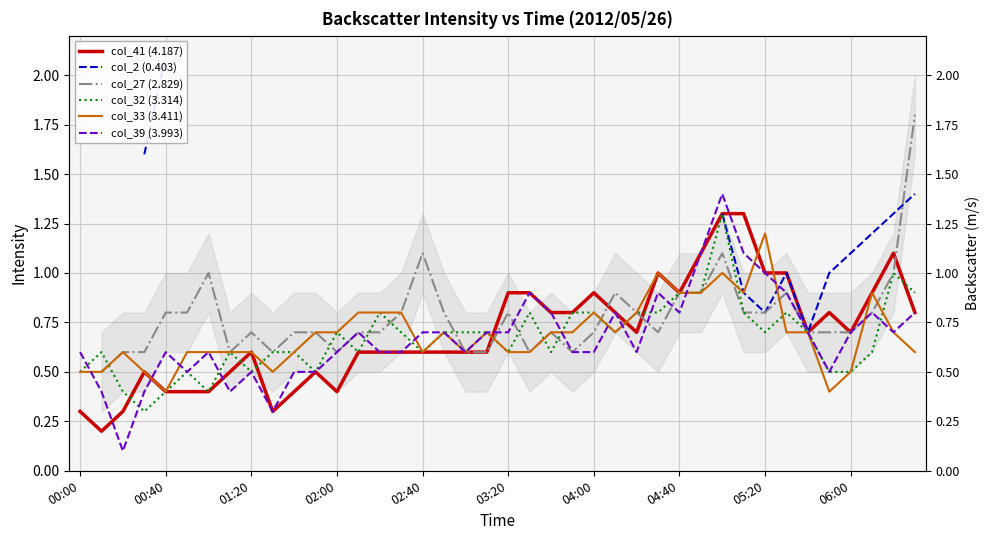

At which category is the sum across all series the highest?

30